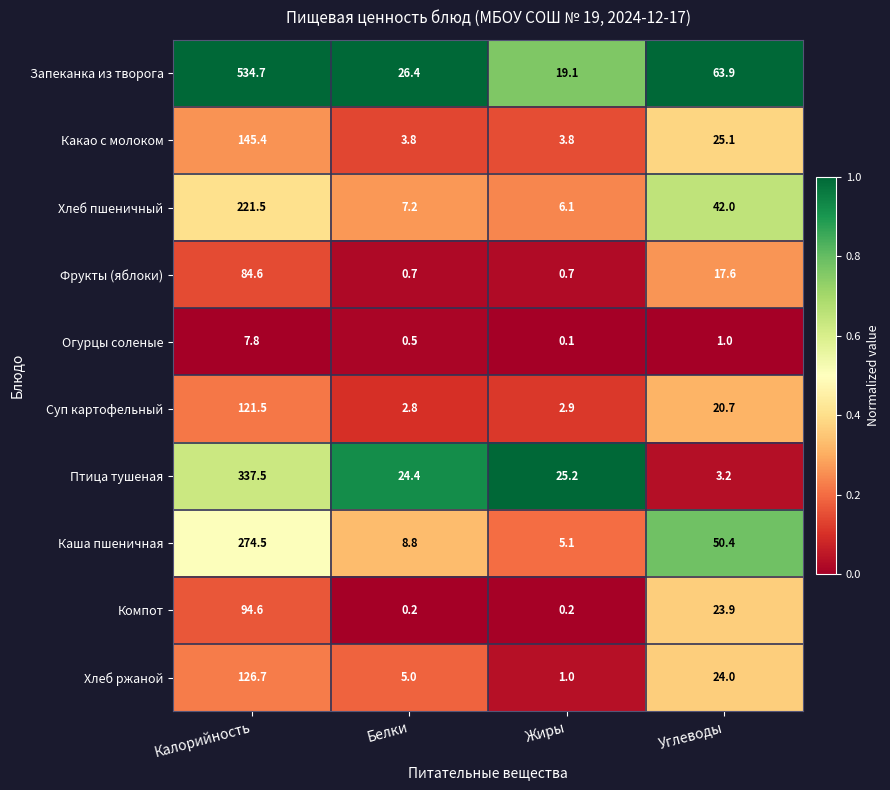

Rank the series at Белки from highest to lowest value.

Запеканка из творога, Птица тушеная, Каша пшеничная, Хлеб пшеничный, Хлеб ржаной, Какао с молоком, Суп картофельный, Фрукты (яблоки), Огурцы соленые, Компот